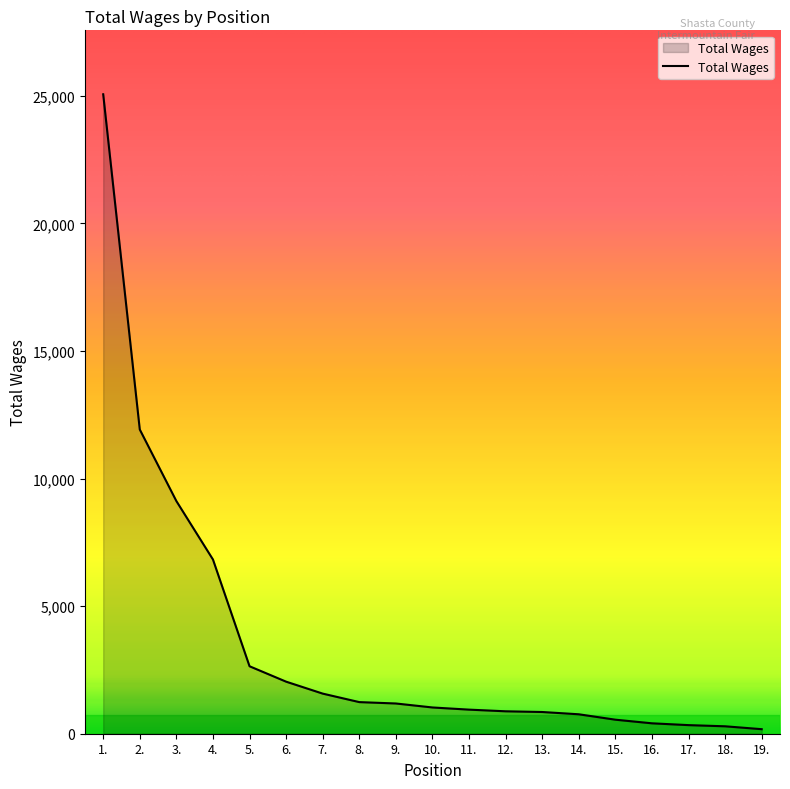

What is the maximum value shown in the chart?

25060